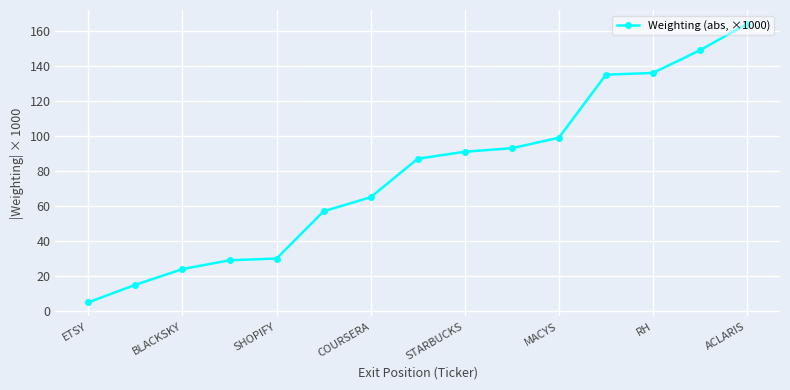

What is the smallest value displayed?

5